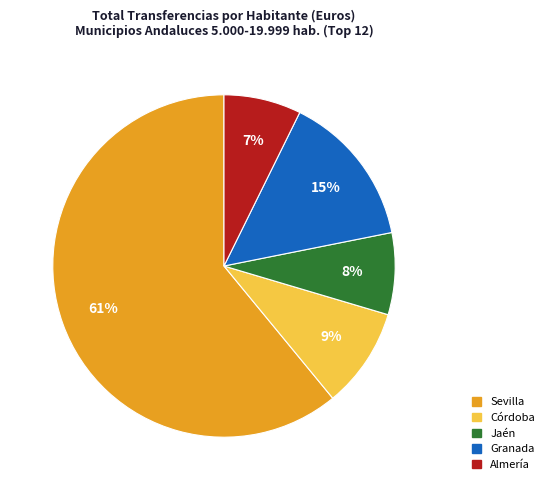

To the nearest percent, what is the difference between the largest and smallest slice percentages?

54%